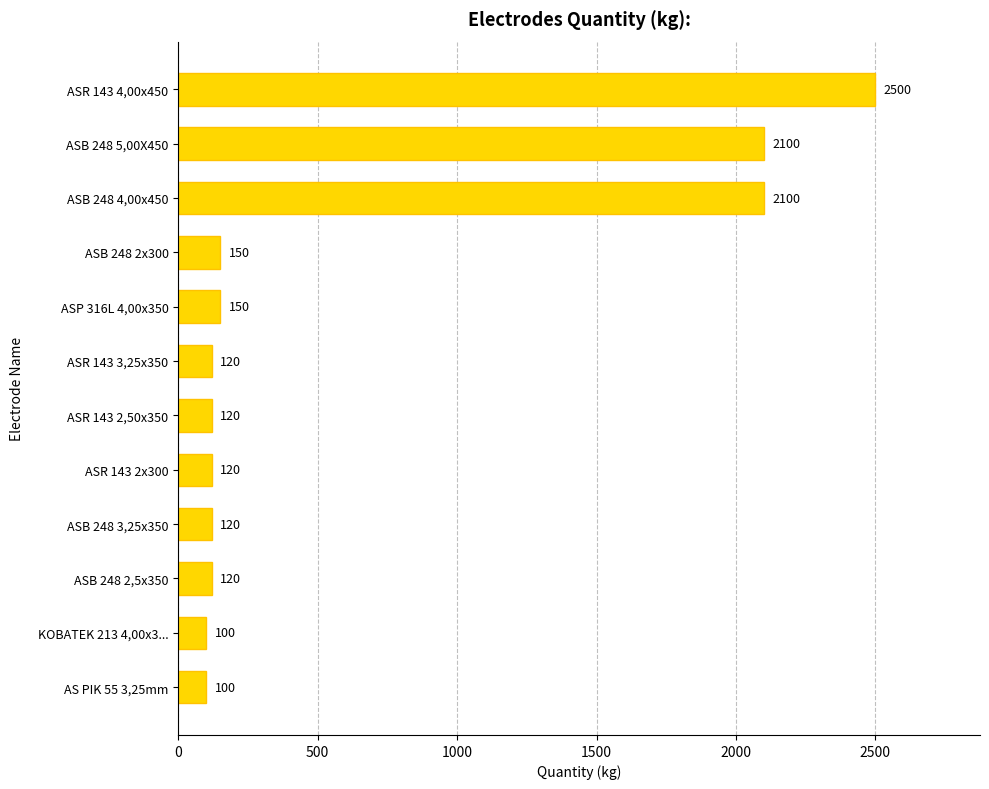

Approximately how many times larger is the value at AS PIK 55 3,25mm compared to ASP 316L 4,00x350?

0.7